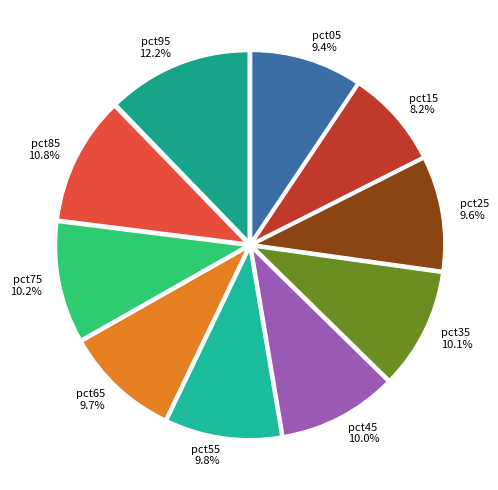

Is pct25 the majority of the pie?

No